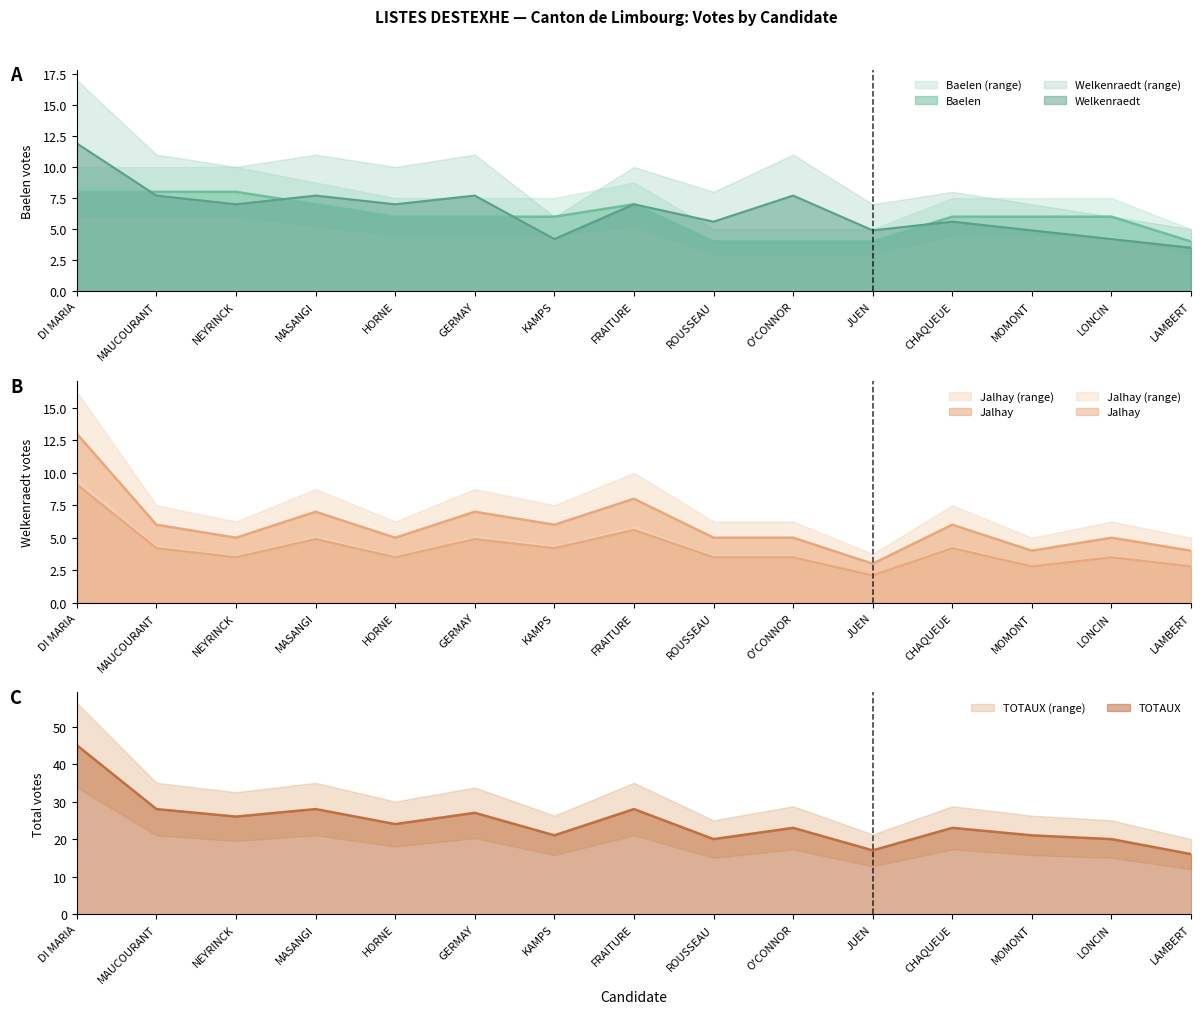

What is the difference between the highest and lowest values at HORNE?

20.5